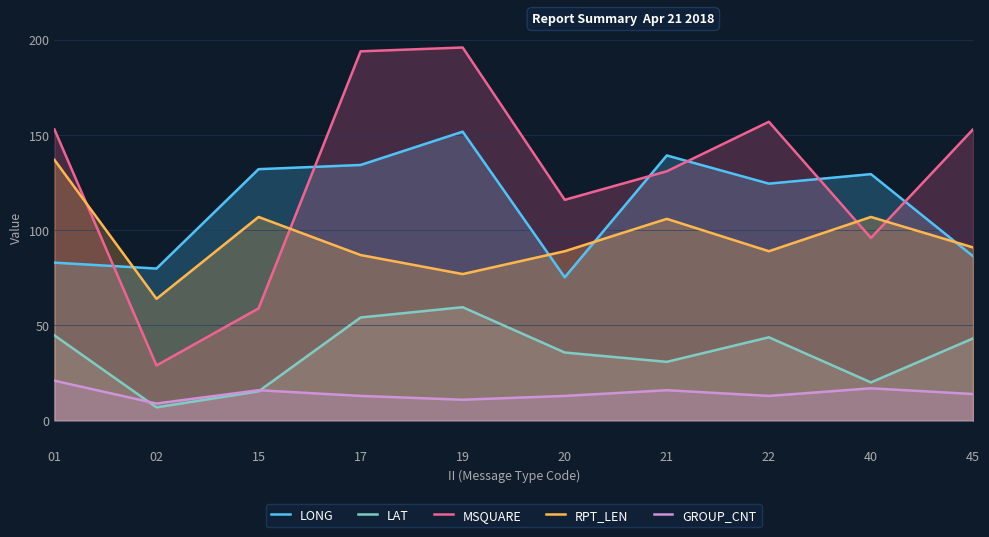

Reading left to right, extract all data points from this chart.

LONG: 83.0	79.9	132.1	134.3	151.8	75.3	139.3	124.5	129.5	86.4
LAT: 44.8	7.0	15.4	54.2	59.6	35.8	30.9	43.8	20.1	43.2
MSQUARE: 153.0	29.0	59.0	194.0	196.0	116.0	131.0	157.0	96.0	153.0
RPT_LEN: 137.0	64.0	107.0	87.0	77.0	89.0	106.0	89.0	107.0	91.0
GROUP_CNT: 21.0	9.0	16.0	13.0	11.0	13.0	16.0	13.0	17.0	14.0